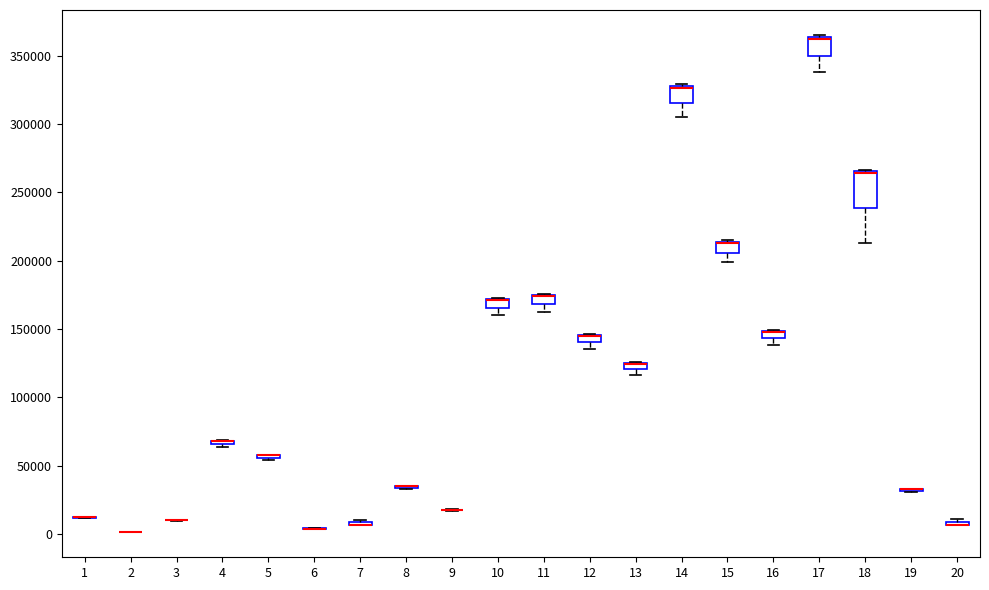

Which box is the tallest, from its lower edge to its upper edge?

18